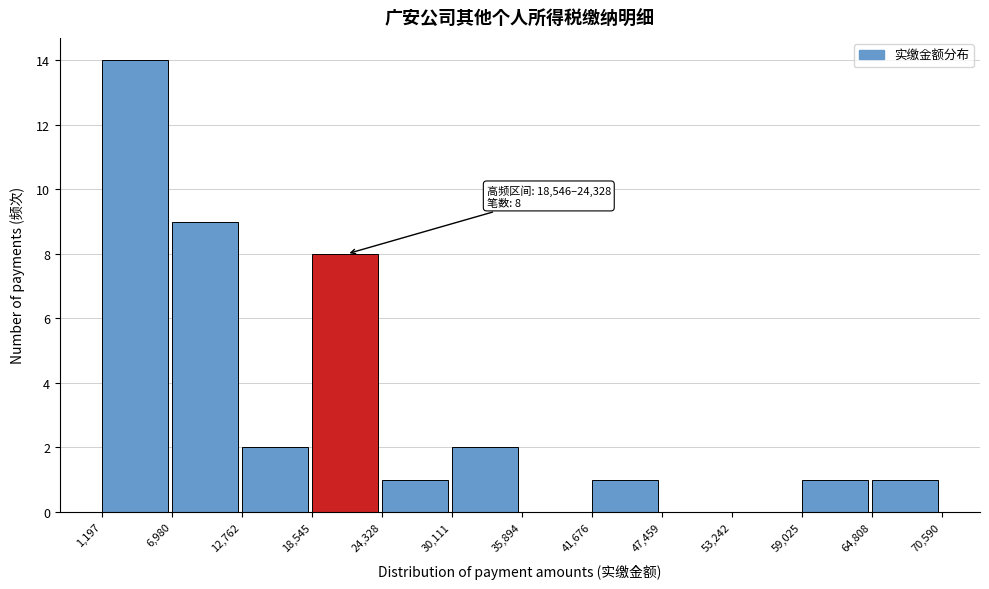

Which range on the x-axis has the tallest bar?

1,197 to 6,980